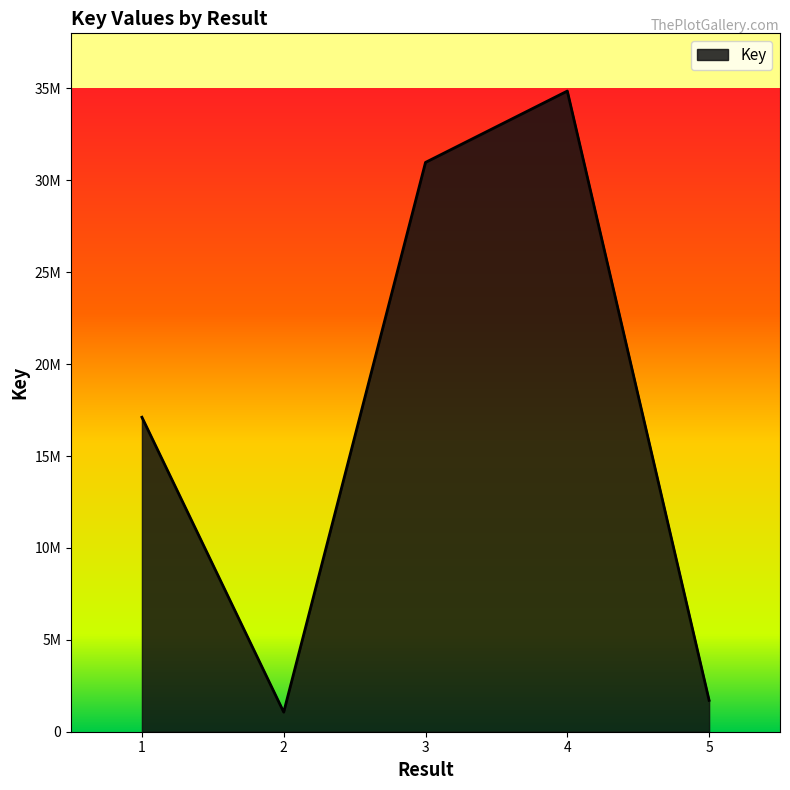

At which category does the data reach its first local valley?

2